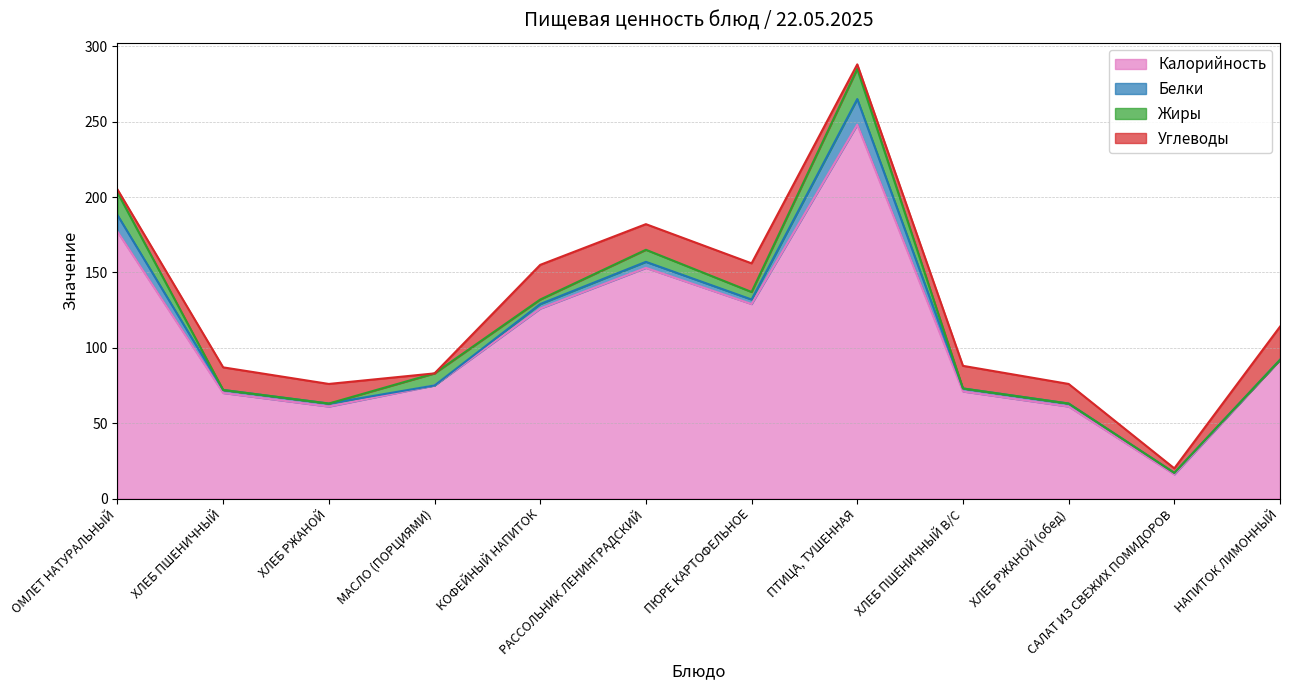

What are all the series names shown in the legend?

Калорийность, Белки, Жиры, Углеводы